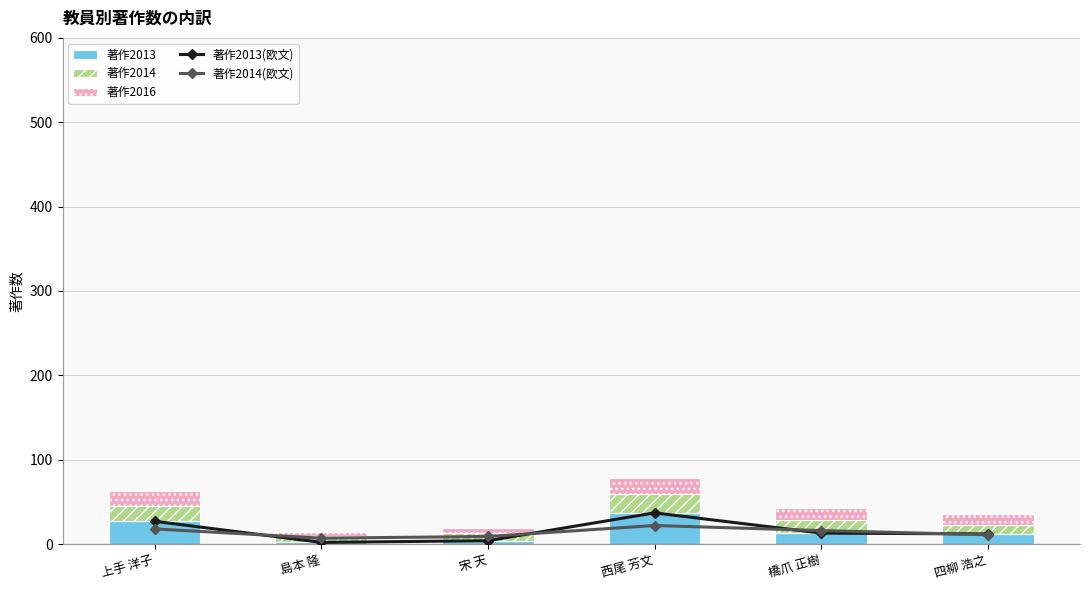

At 西尾 芳文, list the series in order from largest to smallest.

著作2013(欧文), 著作2013, 著作2014(欧文), 著作2014, 著作2016